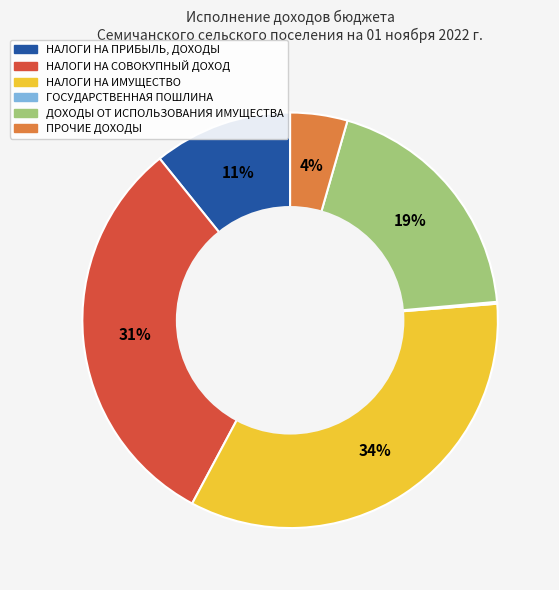

To the nearest percent, what is the average slice percentage?

17%